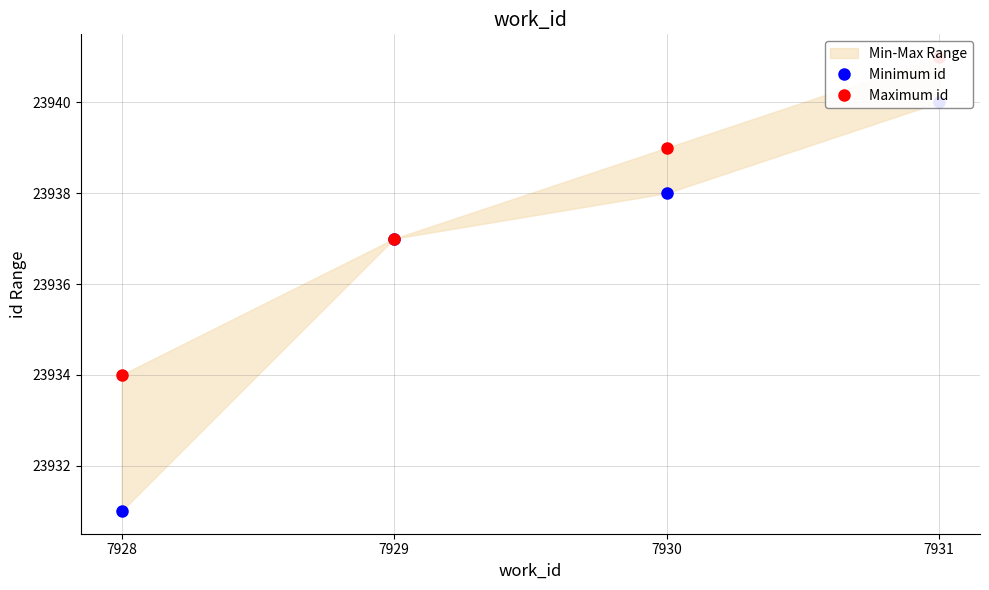

Is the value of Minimum id at 7928 greater than the value of Maximum id at 7930?

No